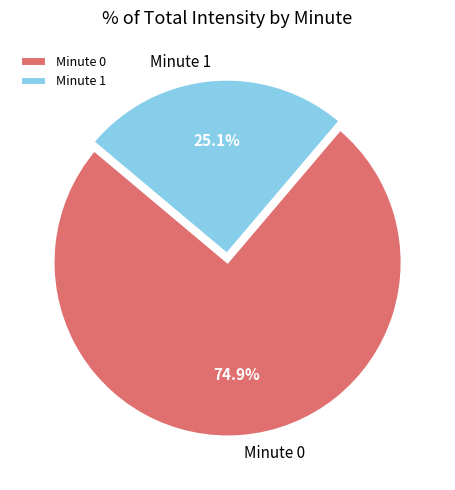

To the nearest percent, what is the difference between the largest and smallest slice percentages?

50%